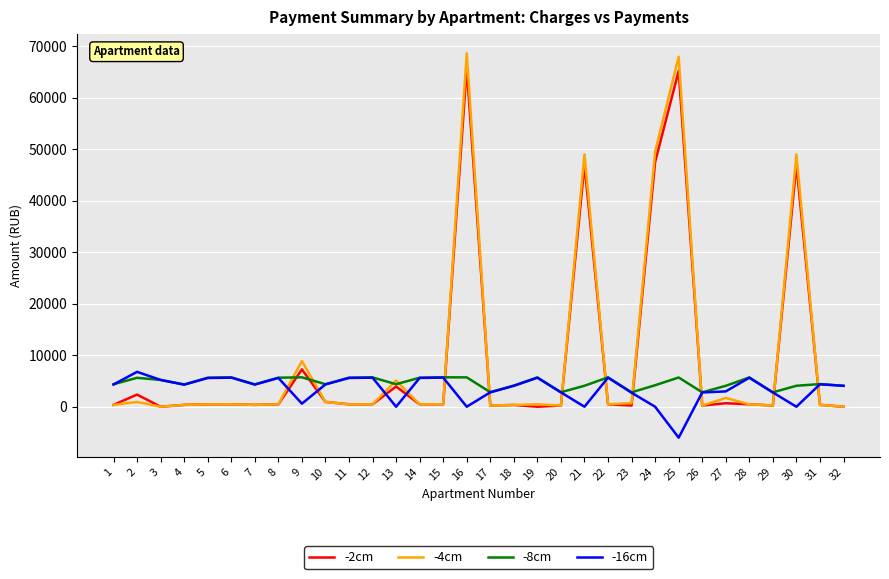

What is the maximum value for -8cm?

5708.5